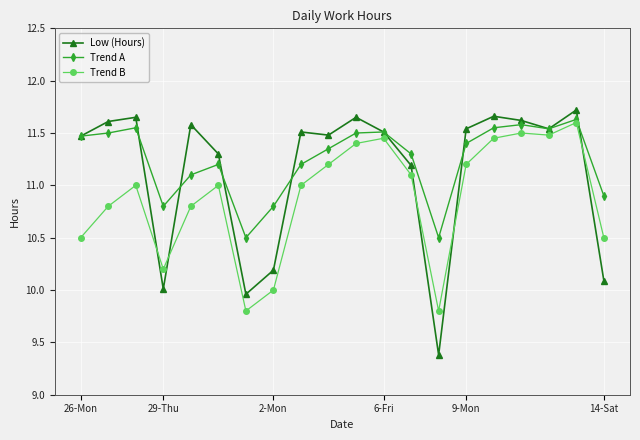

Which series has the widest spread of values?

Low (Hours)